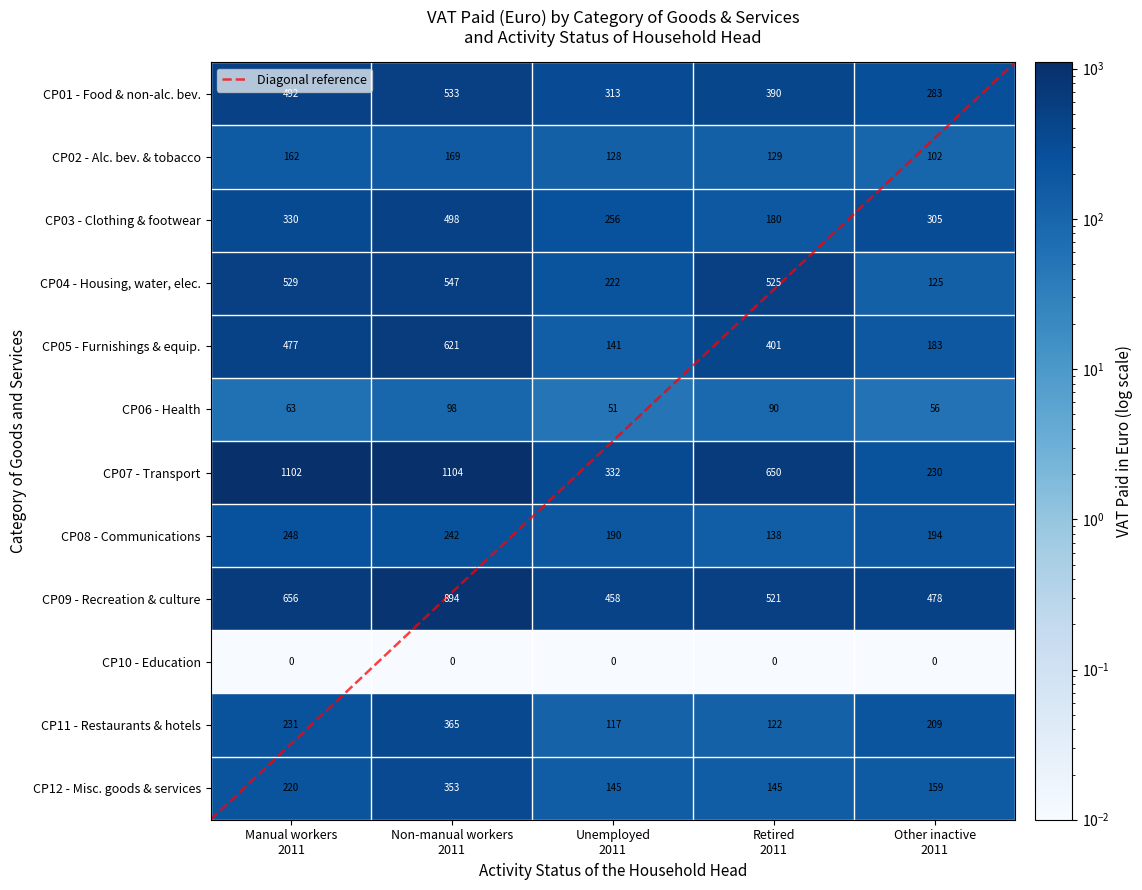

At how many categories does at least one series exceed 959?

2